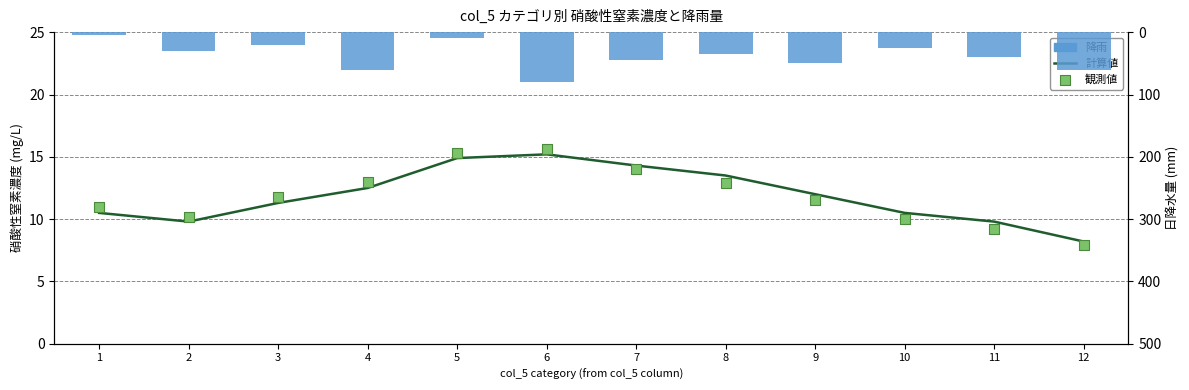

Which series has the largest Y range (max minus min)?

降雨